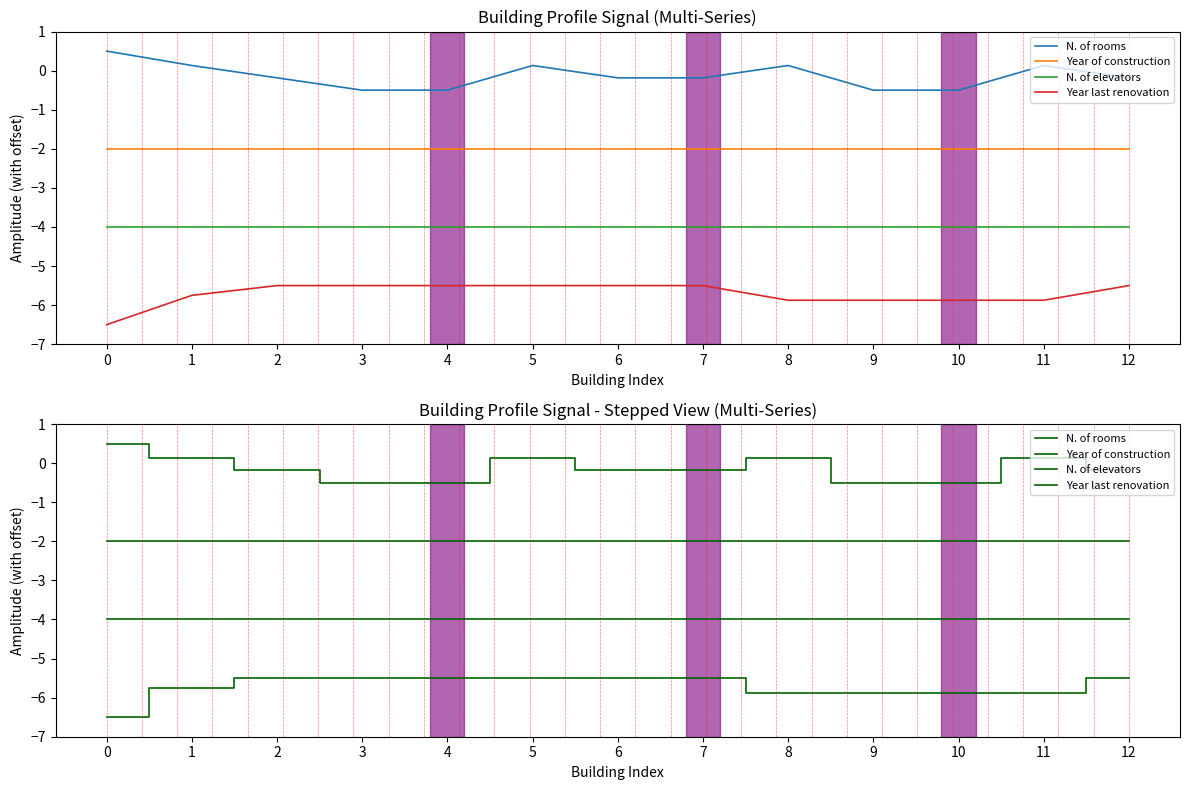

Is this an area chart (filled region under the line)?

No